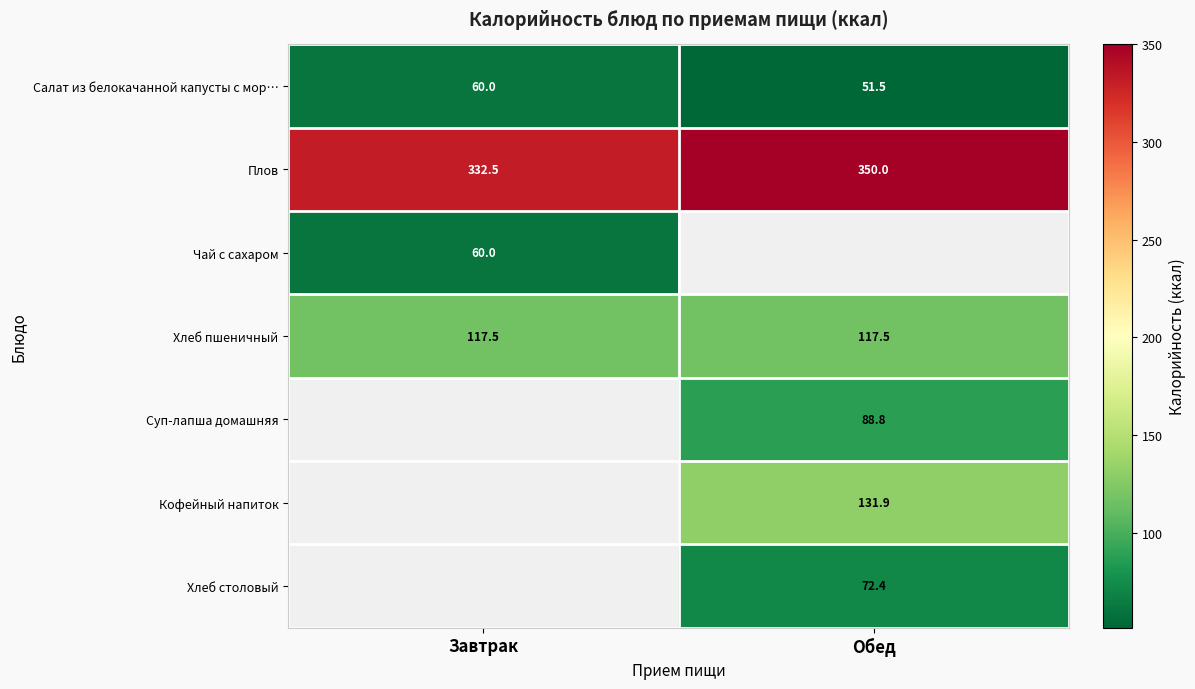

Is it true that Хлеб пшеничный equals 117.5 at Обед?

True